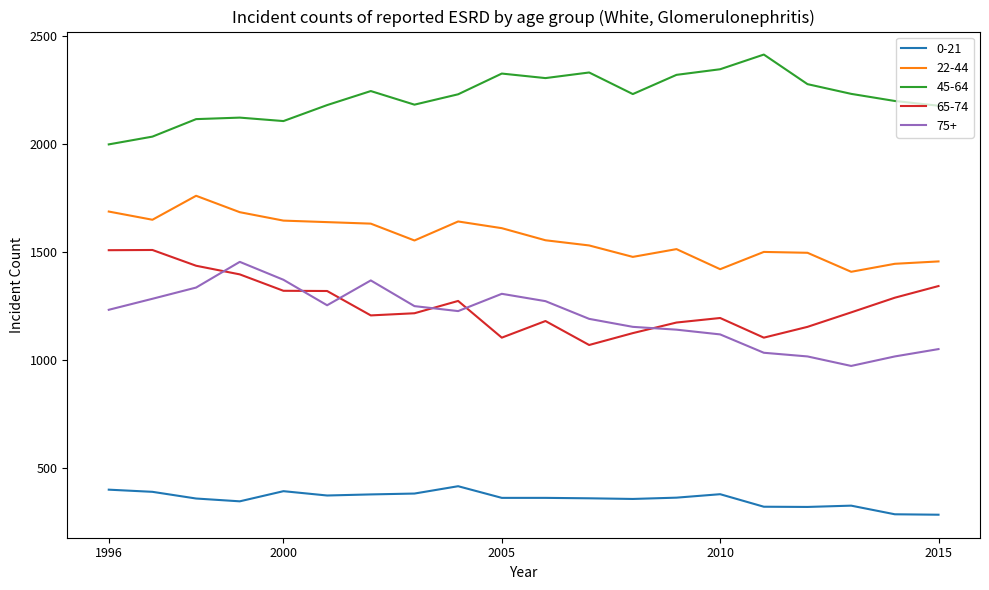

What is the difference between the maximum and minimum values in the 75+ series?

482